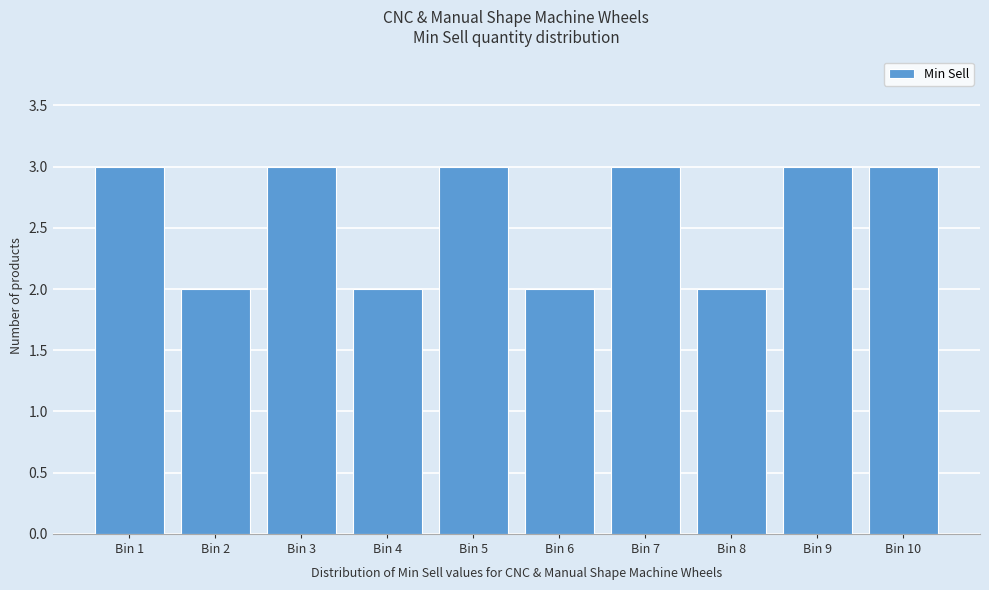

Reading left to right, what are all the values shown in this chart?

Bin 1=3	Bin 2=2	Bin 3=3	Bin 4=2	Bin 5=3	Bin 6=2	Bin 7=3	Bin 8=2	Bin 9=3	Bin 10=3